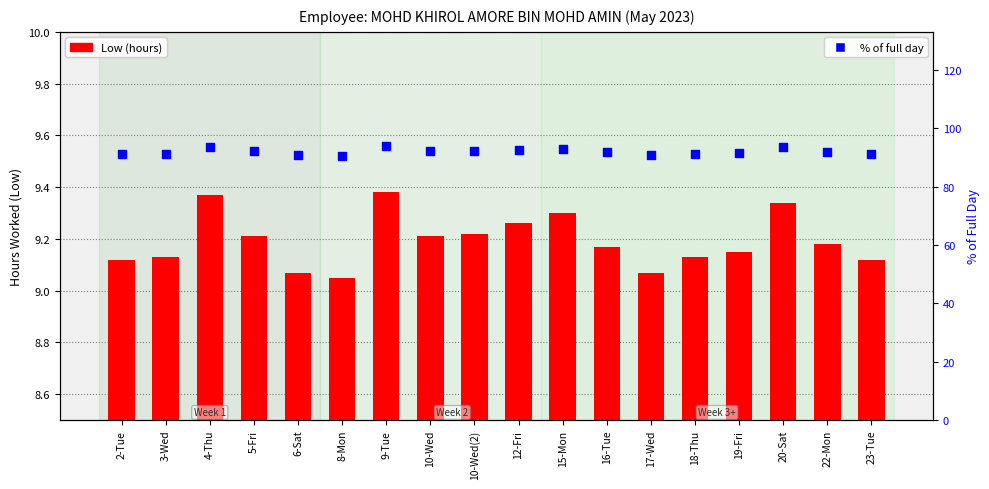

Is the value of Low (hours) at 6-Sat greater than the value of % of full day at 10-Wed(2)?

No